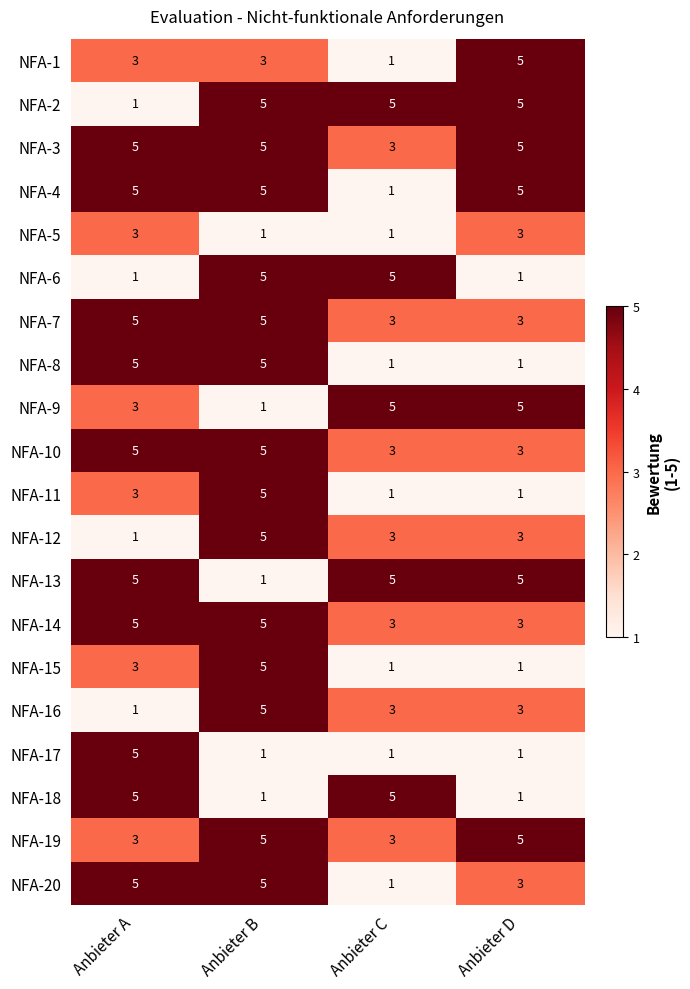

Is it true that NFA-19 equals 5 at Anbieter B?

True